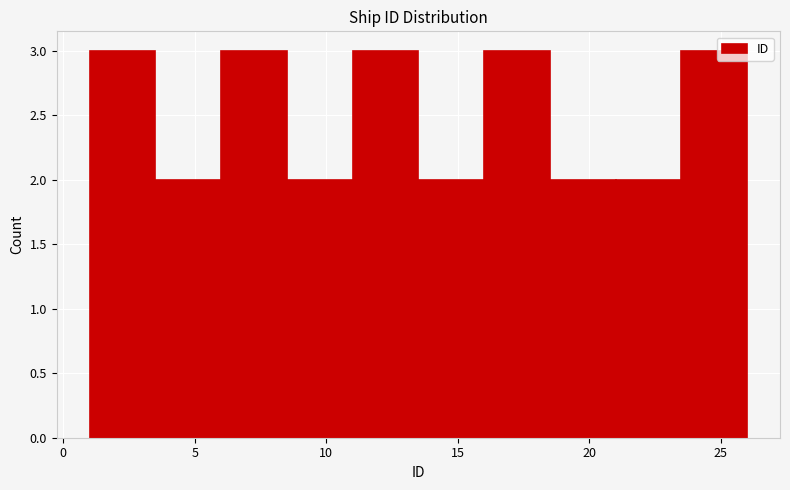

How tall is the bar that spans 8.5 to 11.0 on the x-axis? The values are not printed on the chart, so give them approximately, as read against the axis.

2